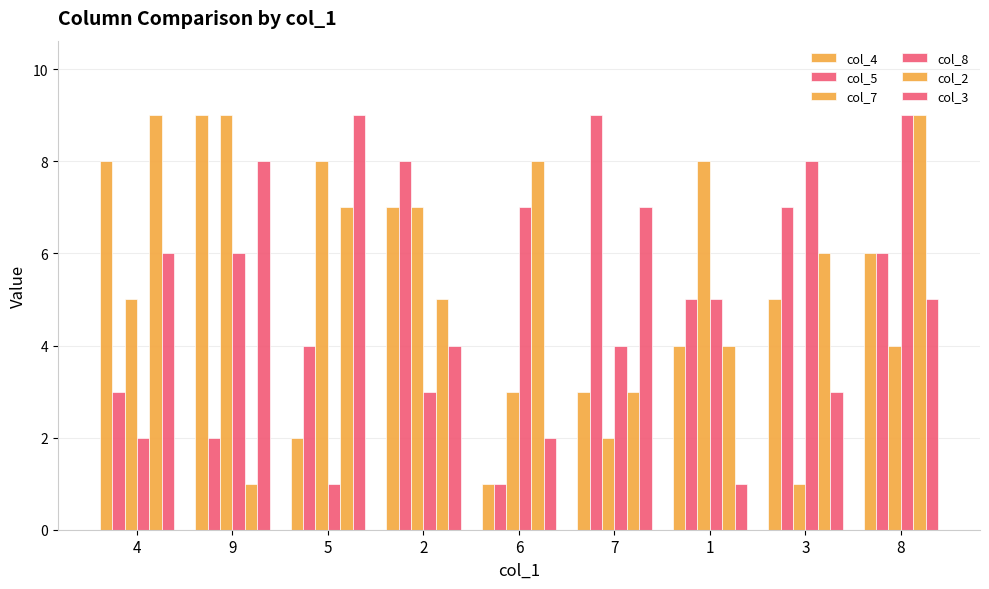

How many groups of bars are there?

9